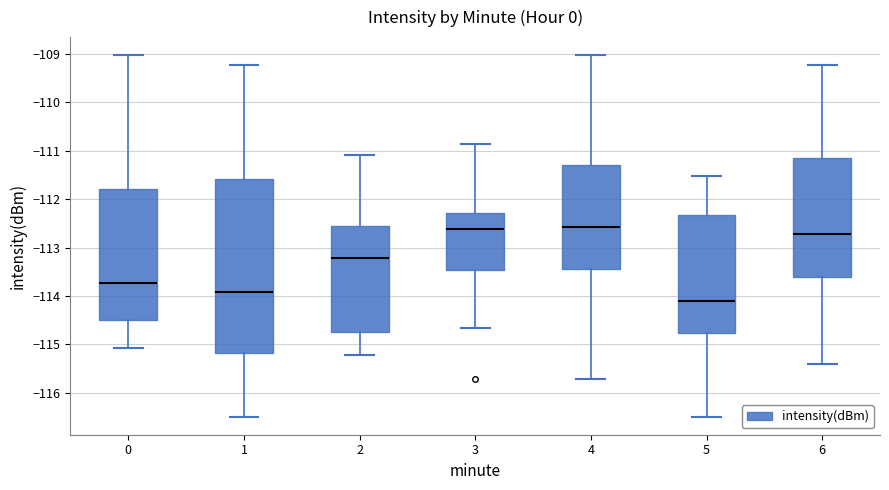

Comparing the boxes themselves (not the whiskers), which one is the tallest?

1